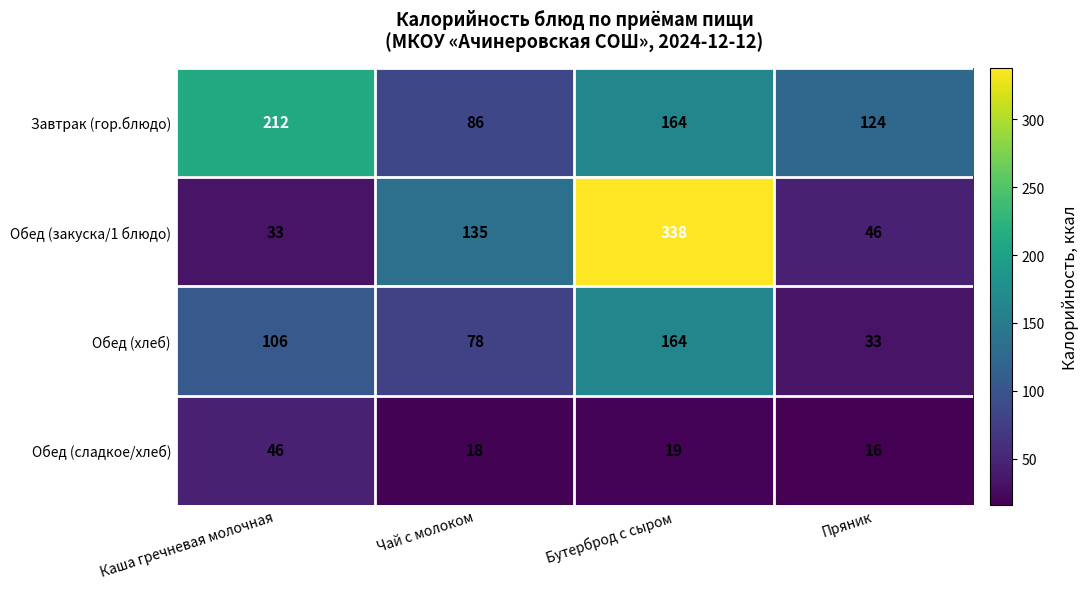

How many values in the Обед (хлеб) series are below 106?

2